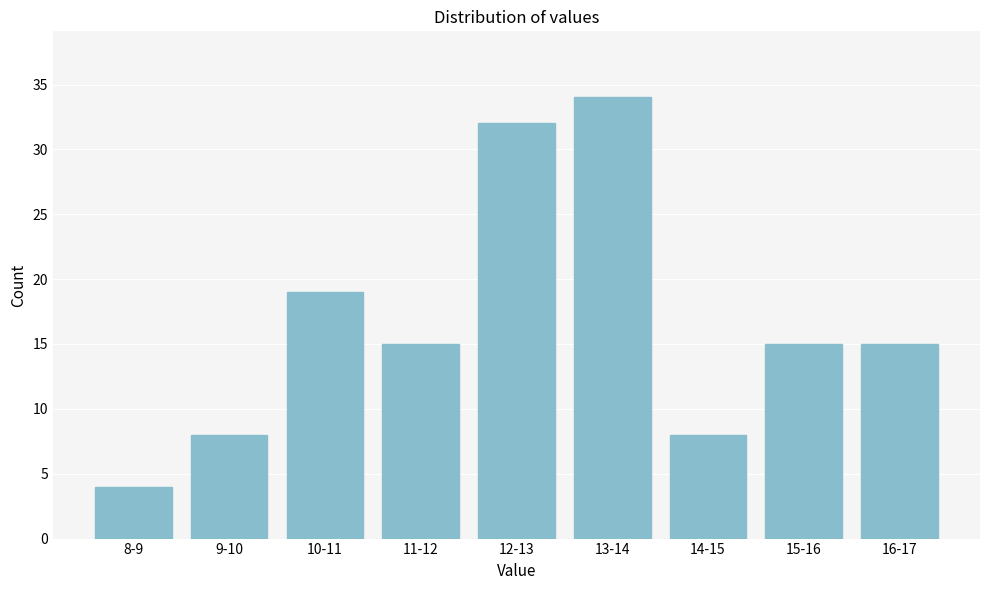

Reading right to left, extract all data points from this chart.

16-17=15	15-16=15	14-15=8	13-14=34	12-13=32	11-12=15	10-11=19	9-10=8	8-9=4